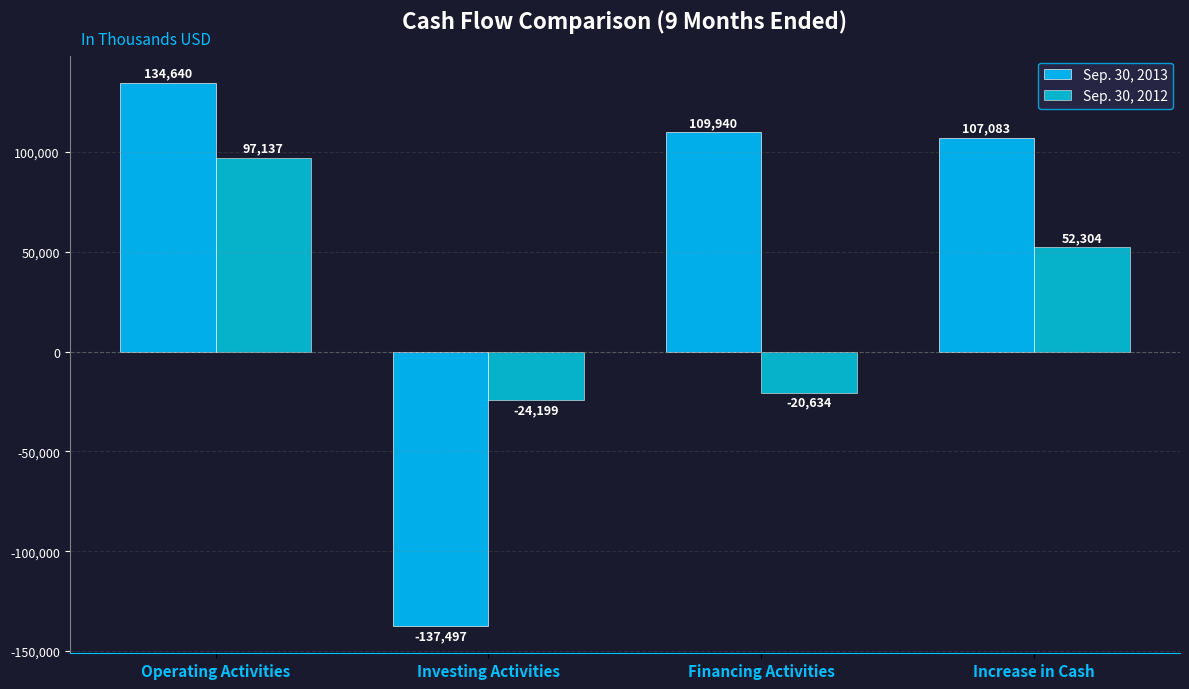

How many bars are there in each group?

2